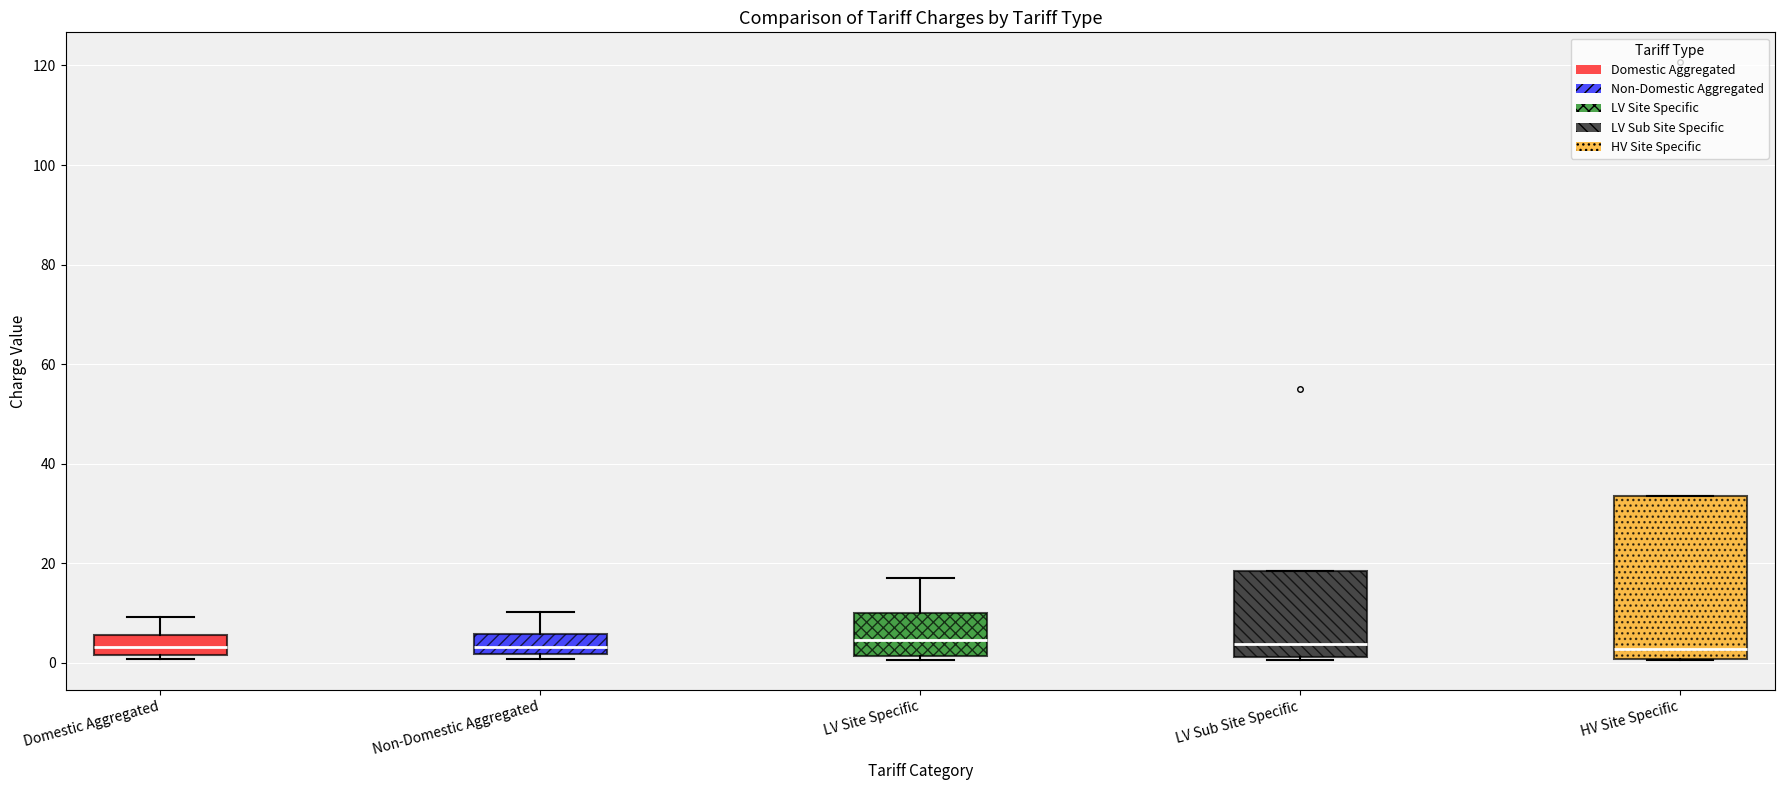

Where does the median line of the box for LV Site Specific sit on the y-axis? The values are not printed on the chart, so give them approximately, as read against the axis.

4